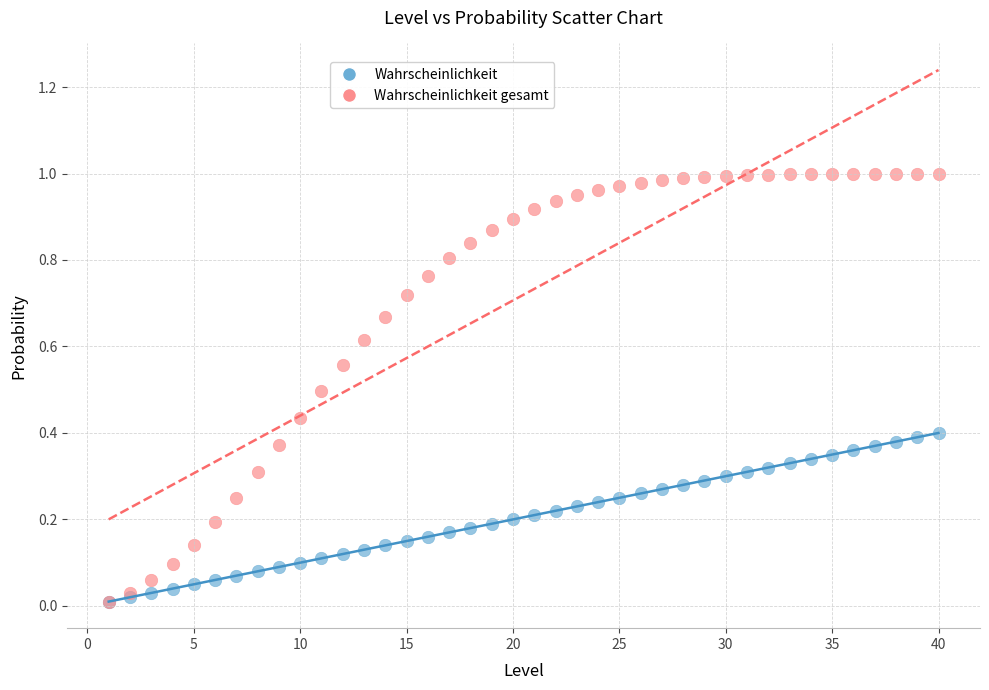

What are all the series names shown in the legend?

Wahrscheinlichkeit, Wahrscheinlichkeit gesamt